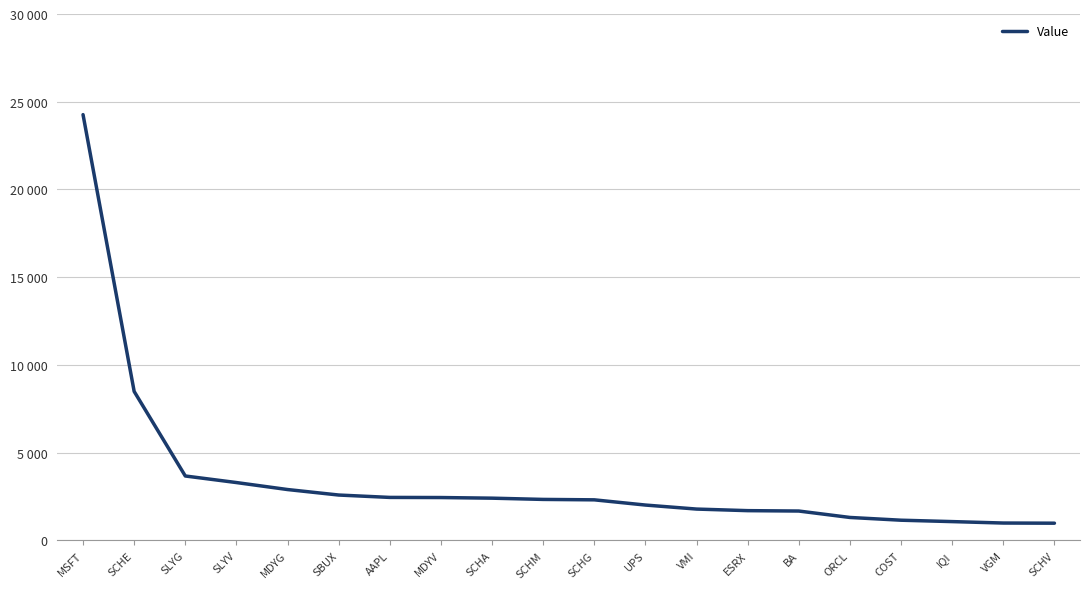

Does the chart display data point markers on the line(s)?

No